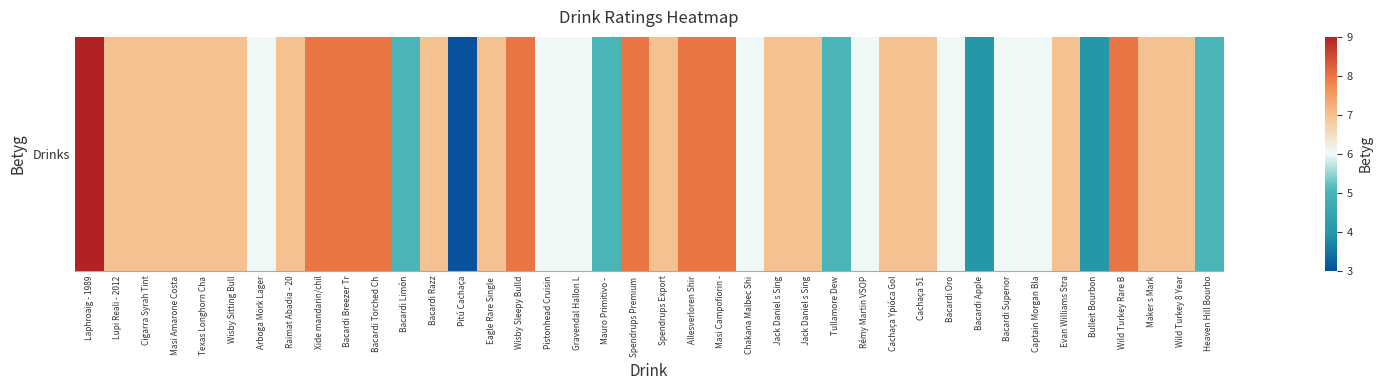

What is the change in value from Eagle Rare Single  to Bacardi Apple?

-3